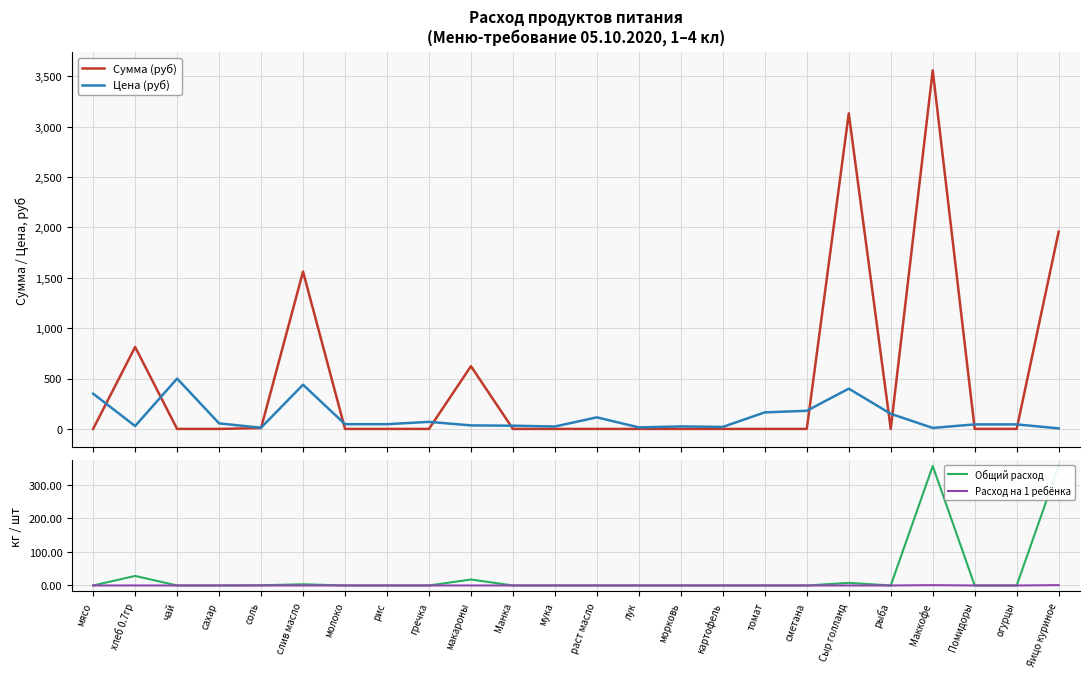

What is the difference between the second highest and second lowest values in the Сумма (руб) series?

3132.8